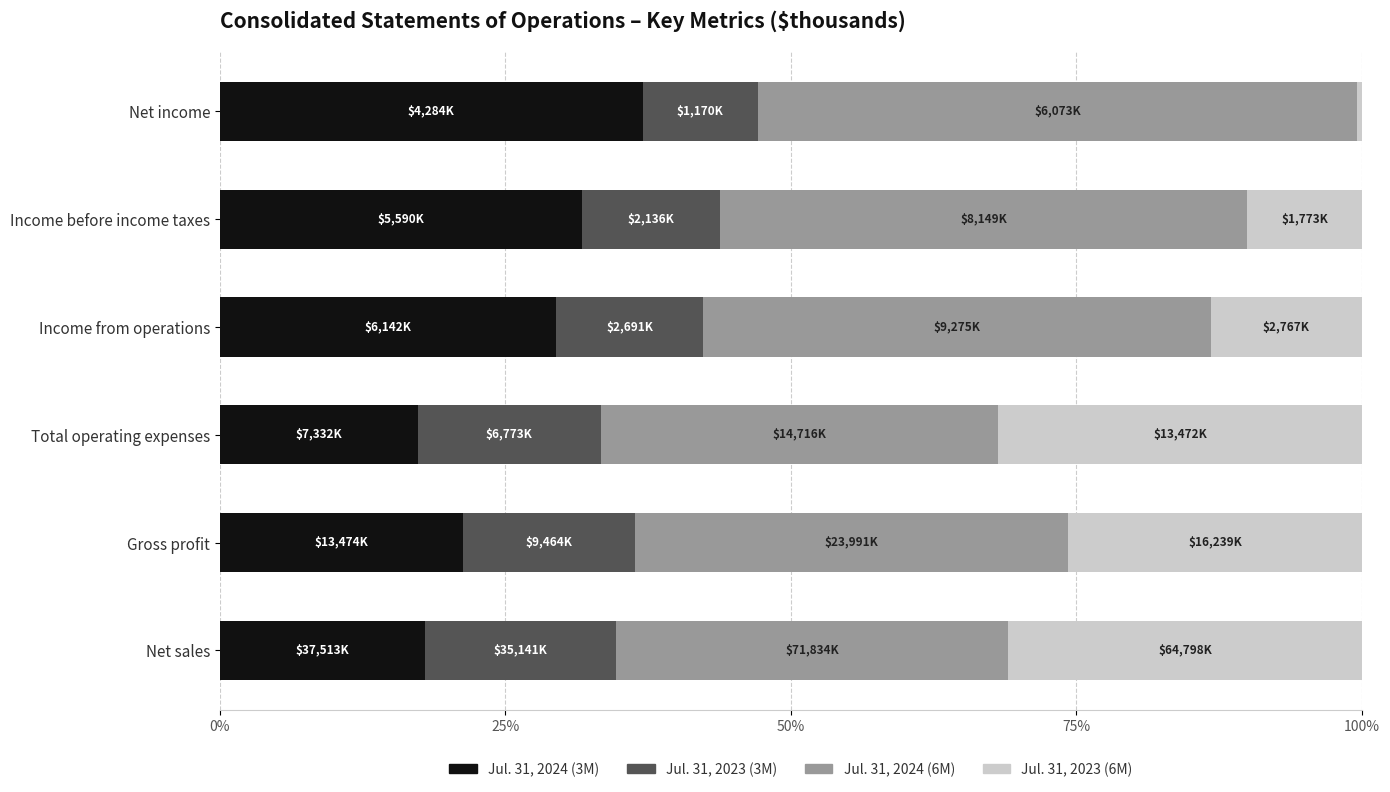

Reading left to right, what are all the values shown in this chart?

Jul. 31, 2024 (3M): 0.2	0.2	0.2	0.3	0.3	0.4
Jul. 31, 2023 (3M): 0.2	0.1	0.2	0.1	0.1	0.1
Jul. 31, 2024 (6M): 0.3	0.4	0.3	0.4	0.5	0.5
Jul. 31, 2023 (6M): 0.3	0.3	0.3	0.1	0.1	0.0